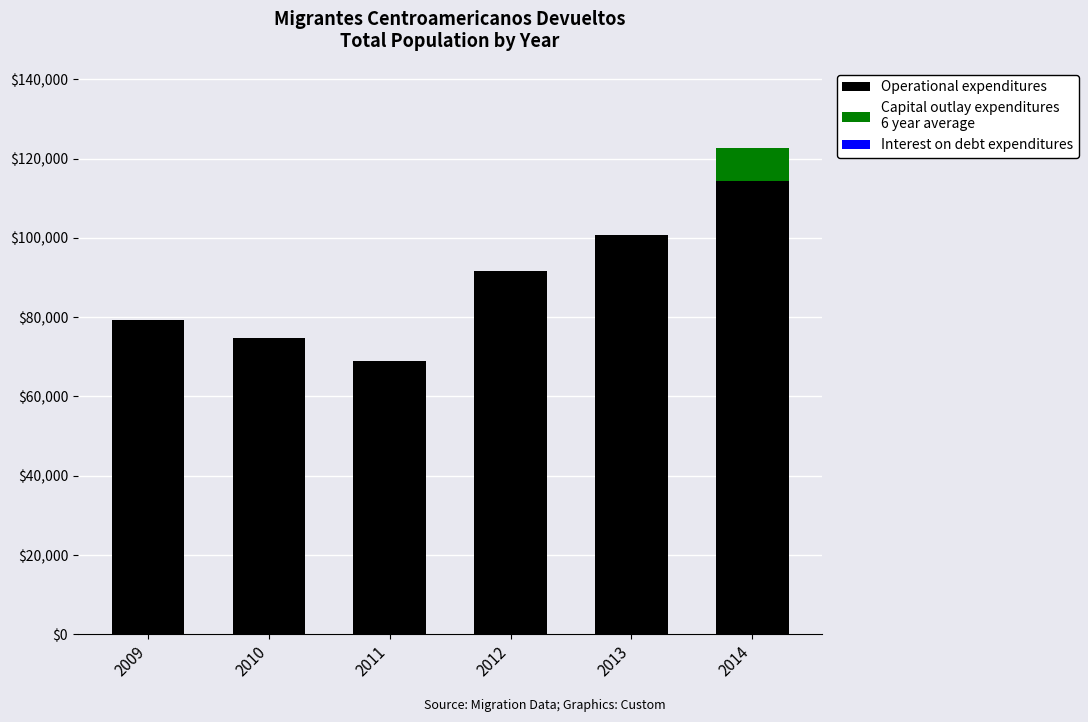

At which category is the sum across all series the highest?

2014